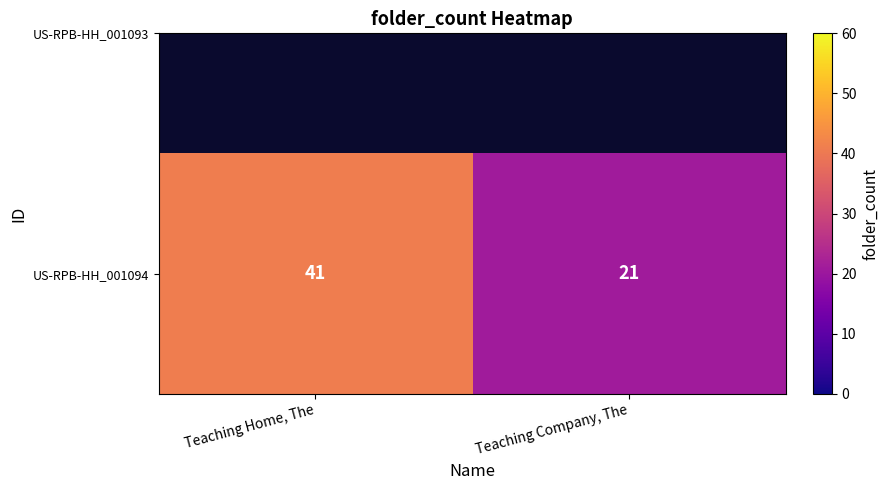

The value at Teaching Home, The is 41. True or false?

True